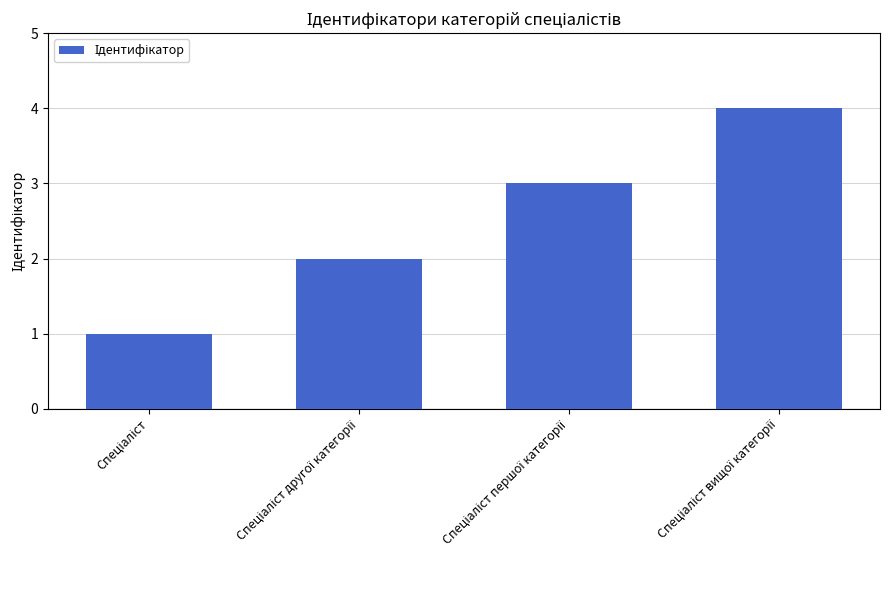

Does the chart contain stacked bars?

No